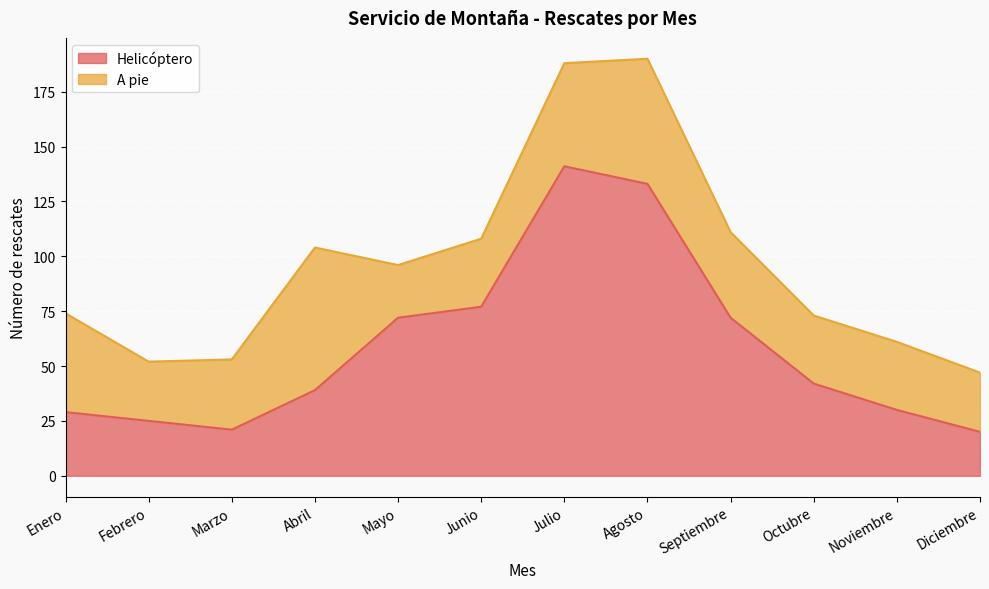

What is the total value across all series at Febrero?

52